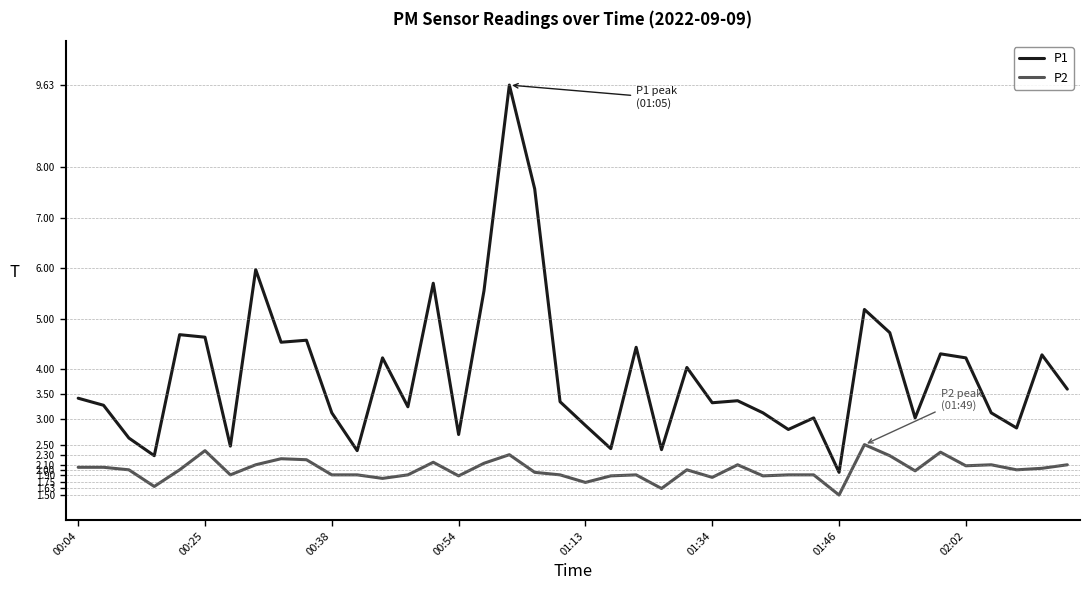

True or false: P1 and P2 intersect in this chart.

False